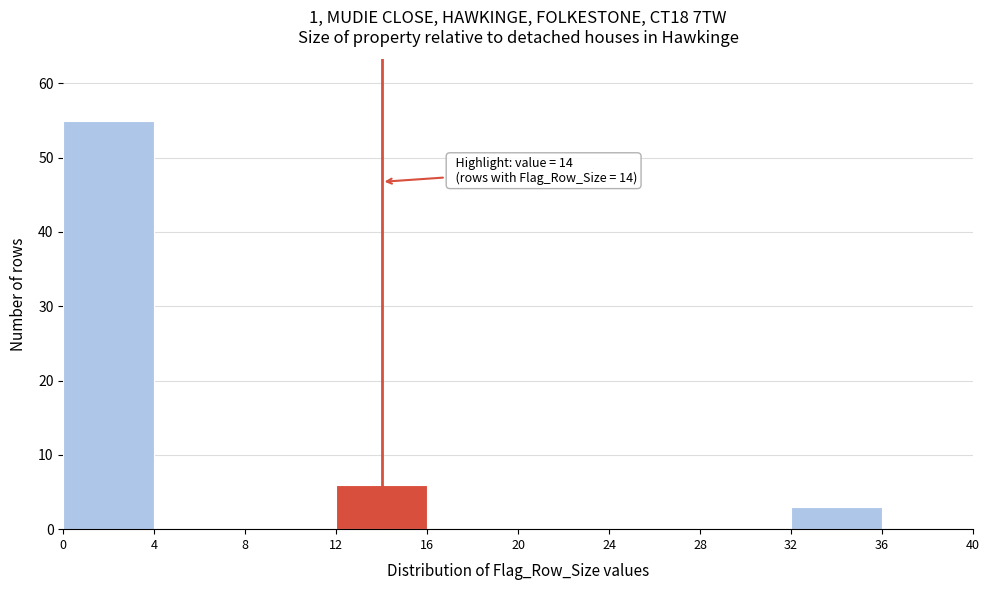

Which range on the x-axis has the tallest bar?

0 to 4